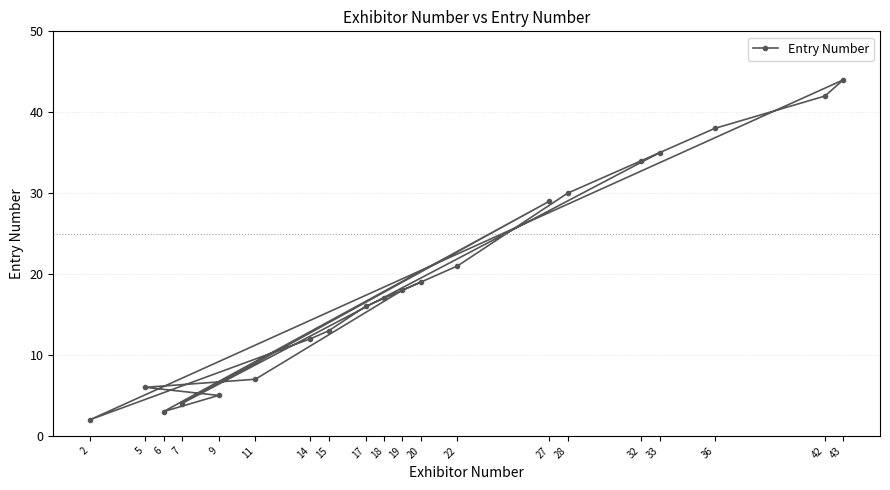

What position from the left is 9?

5